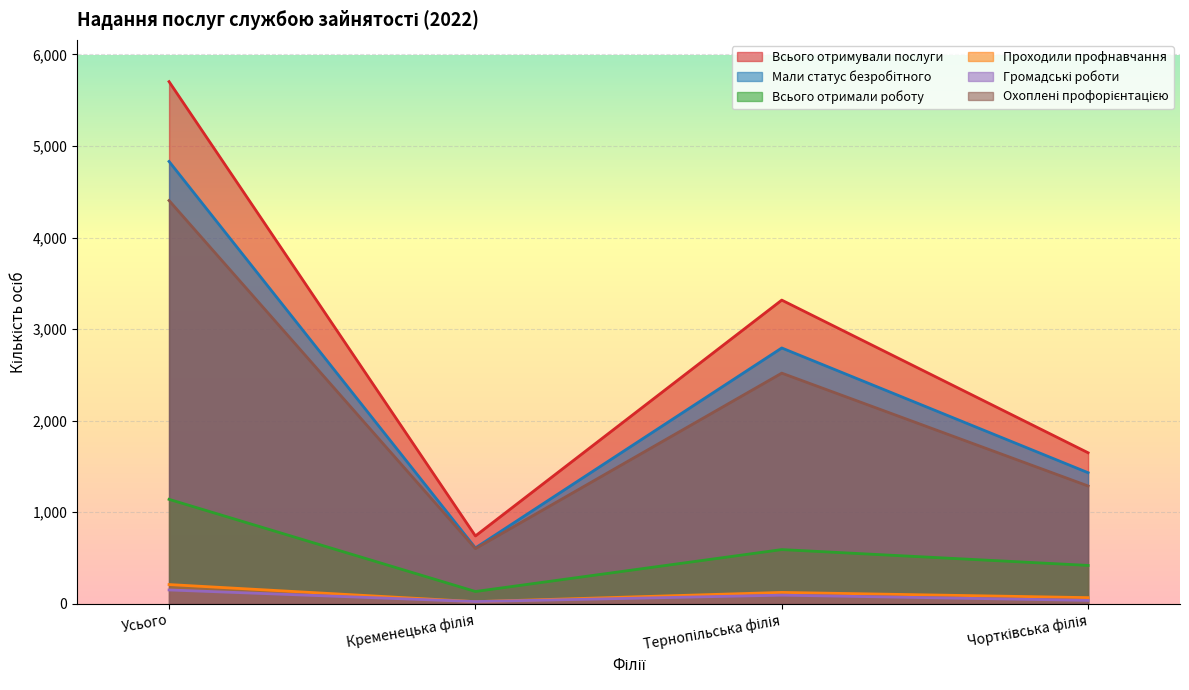

True or false: Всього отримали роботу and Громадські роботи intersect in this chart.

False